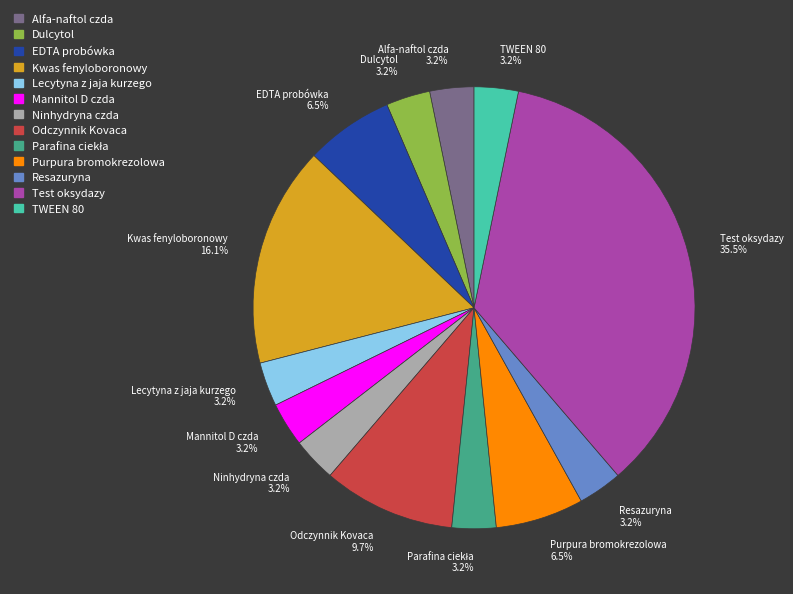

Does Mannitol D czda represent more than half of the total?

No